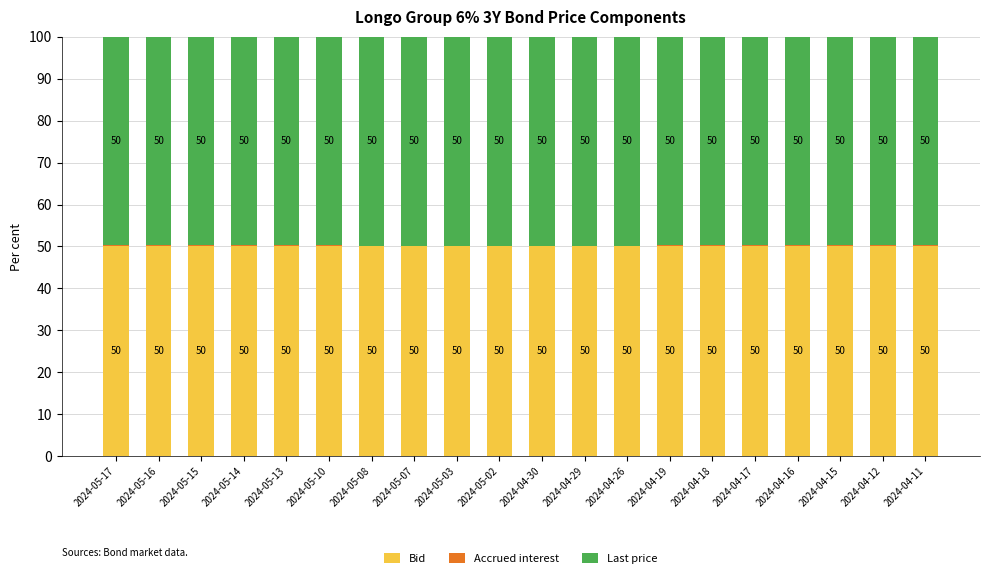

What is the highest value of the Bid series?

50.1